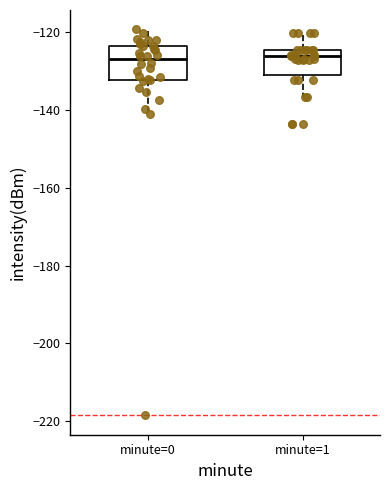

Reading left to right, read every box against the y-axis: the position of its median line, the range the box covers, and the ends of its whiskers. The values are not printed on the chart, so give them approximately, as read against the axis.

minute=0: median -128, box -132 to -124, whiskers -142 to -120
minute=1: median -126, box -132 to -124, whiskers -136 to -120